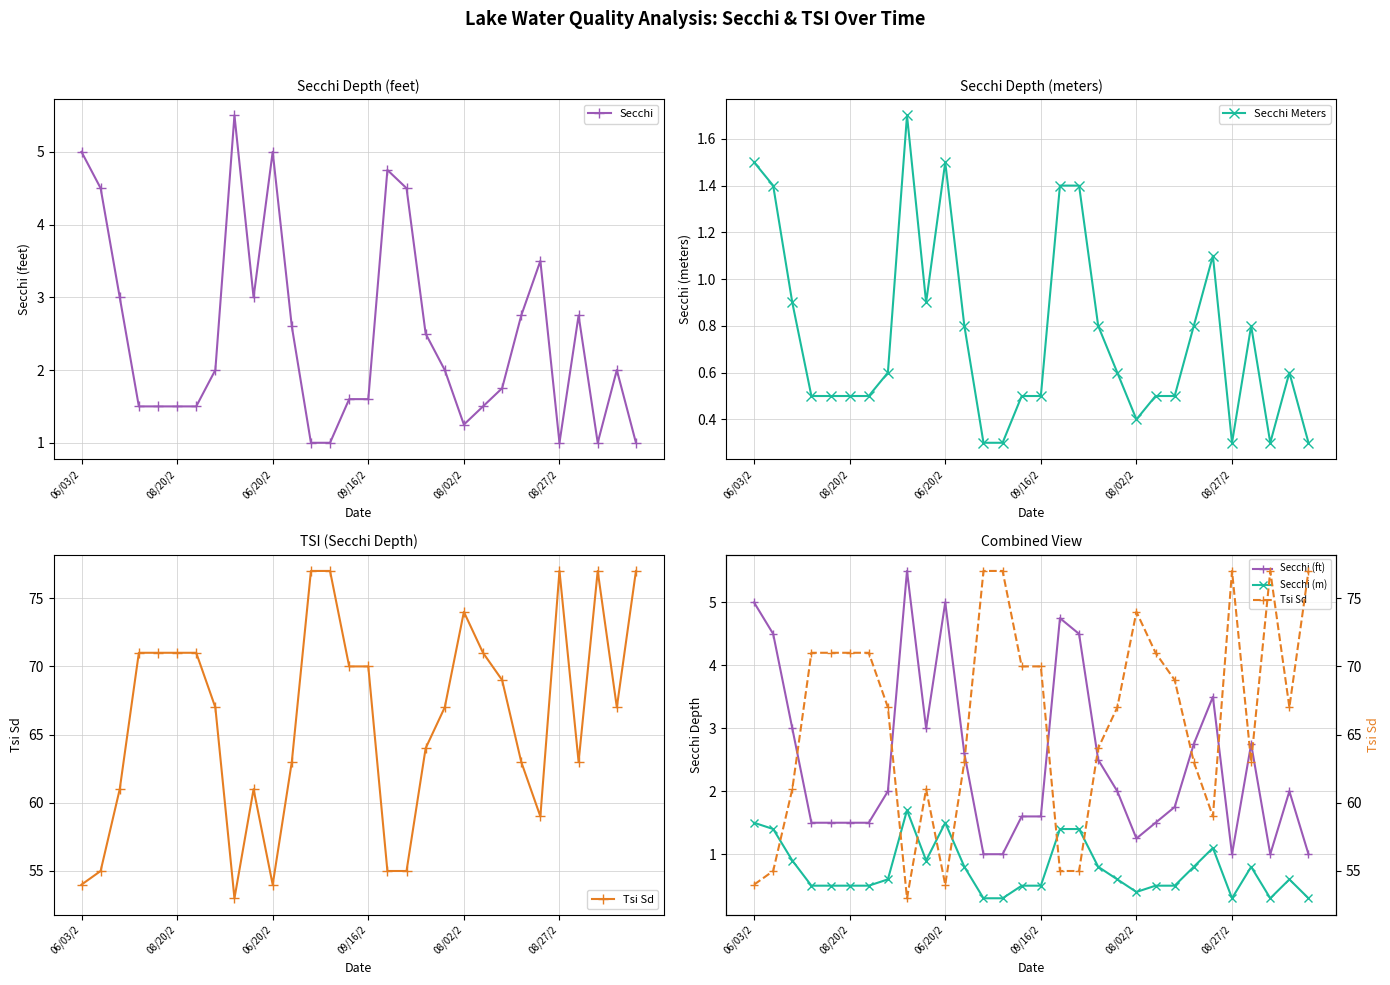

At 6, list the series in order from smallest to largest.

Secchi Meters, Secchi (m), Secchi, Secchi (ft), Tsi Sd